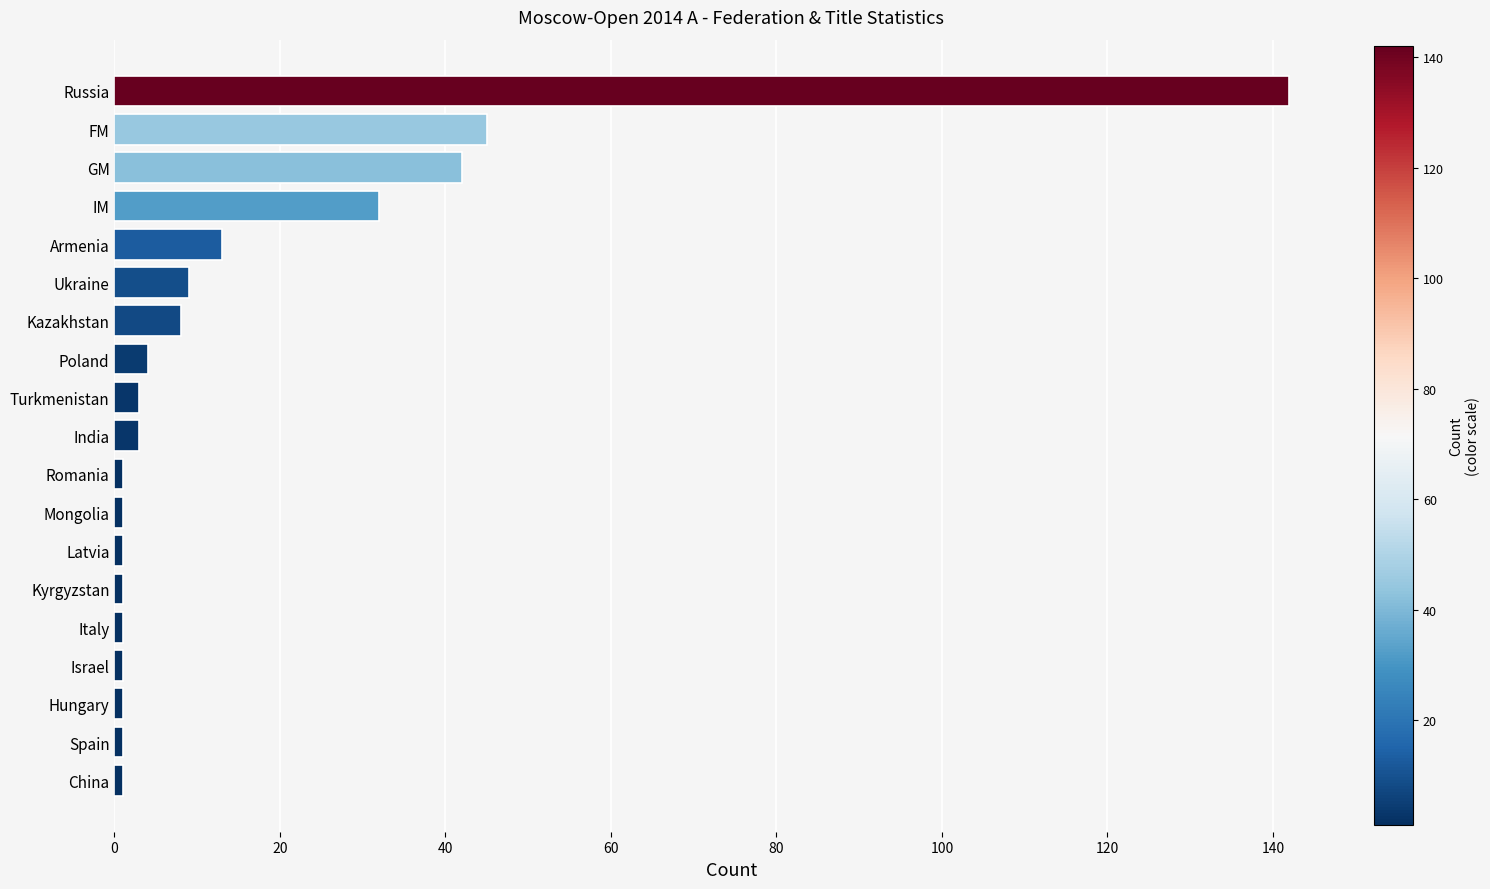

Reading top to bottom, transcribe all the data shown in this chart.

Russia=142	FM=45	GM=42	IM=32	Armenia=13	Ukraine=9	Kazakhstan=8	Poland=4	Turkmenistan=3	India=3	Romania=1	Mongolia=1	Latvia=1	Kyrgyzstan=1	Italy=1	Israel=1	Hungary=1	Spain=1	China=1